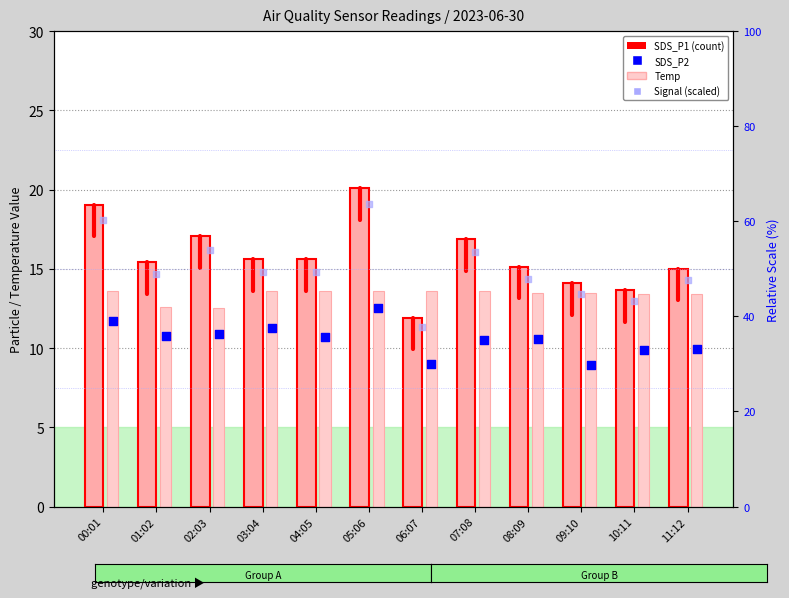

Which series contains the lowest Y value?

SDS_P2